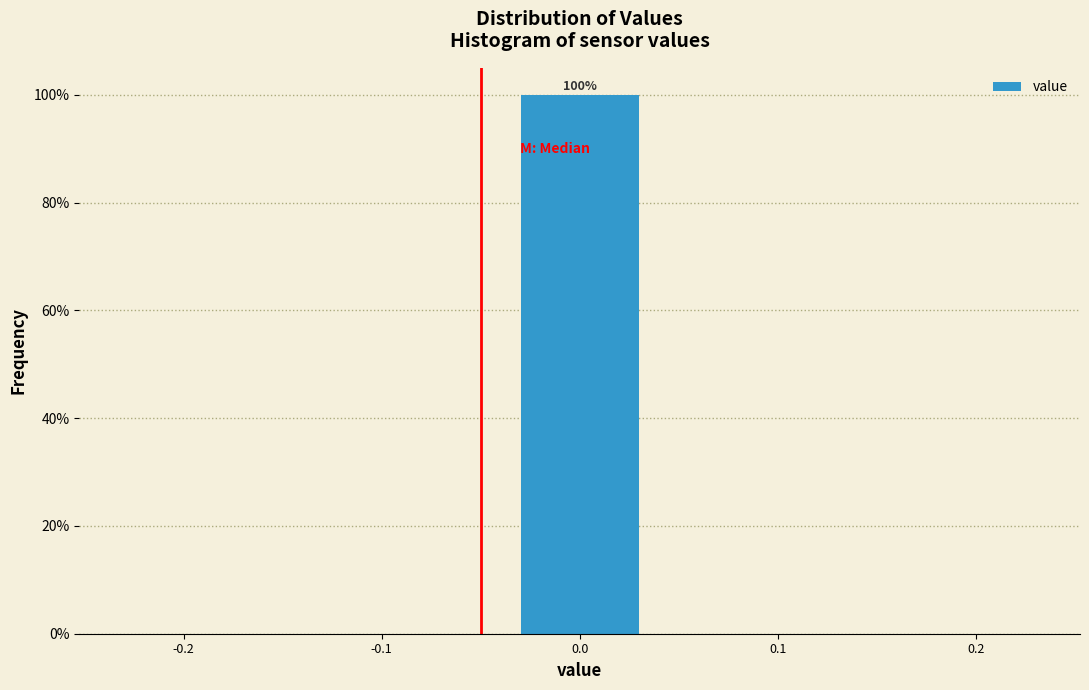

Reading left to right, list all the values displayed in this chart.

-0.2=0	-0.1=0	0.0=100	0.1=0	0.2=0